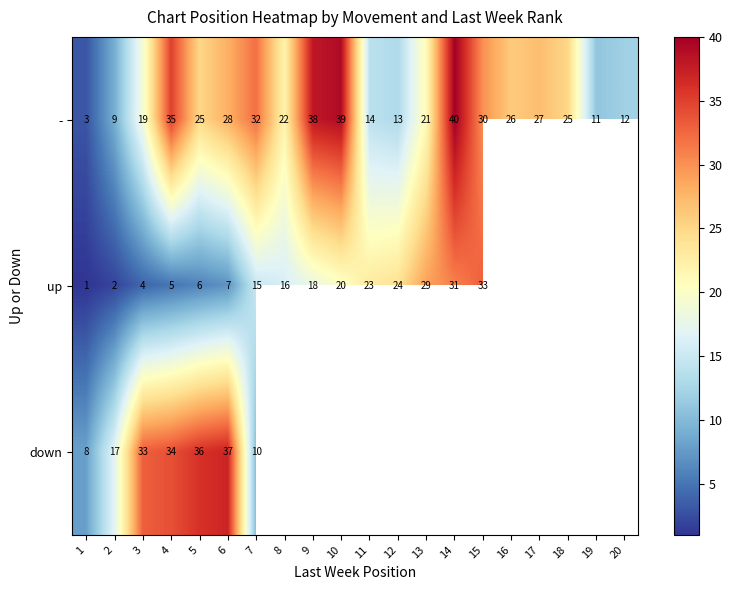

What is the spread (max minus min) of values at 2?

15